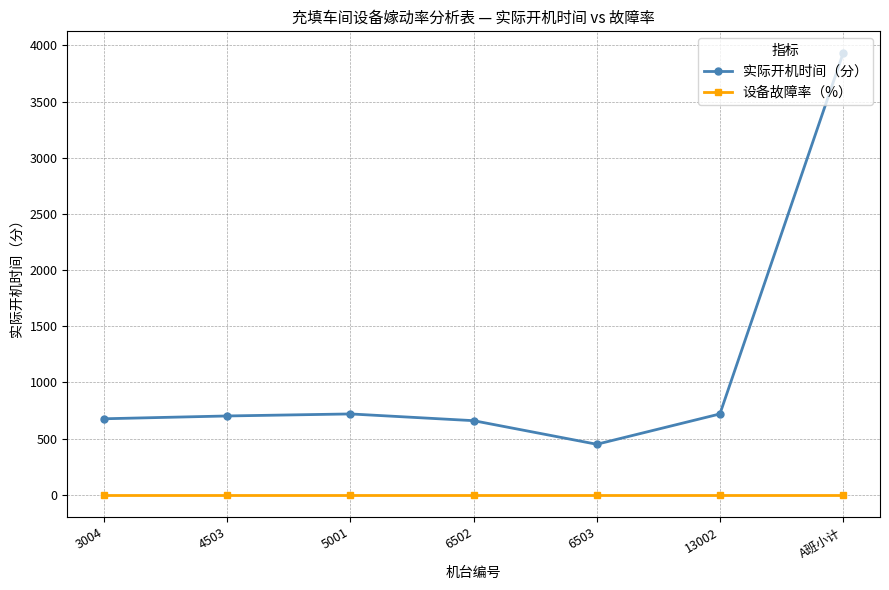

Which category has the highest value in the 实际开机时间（分） series?

A班小计